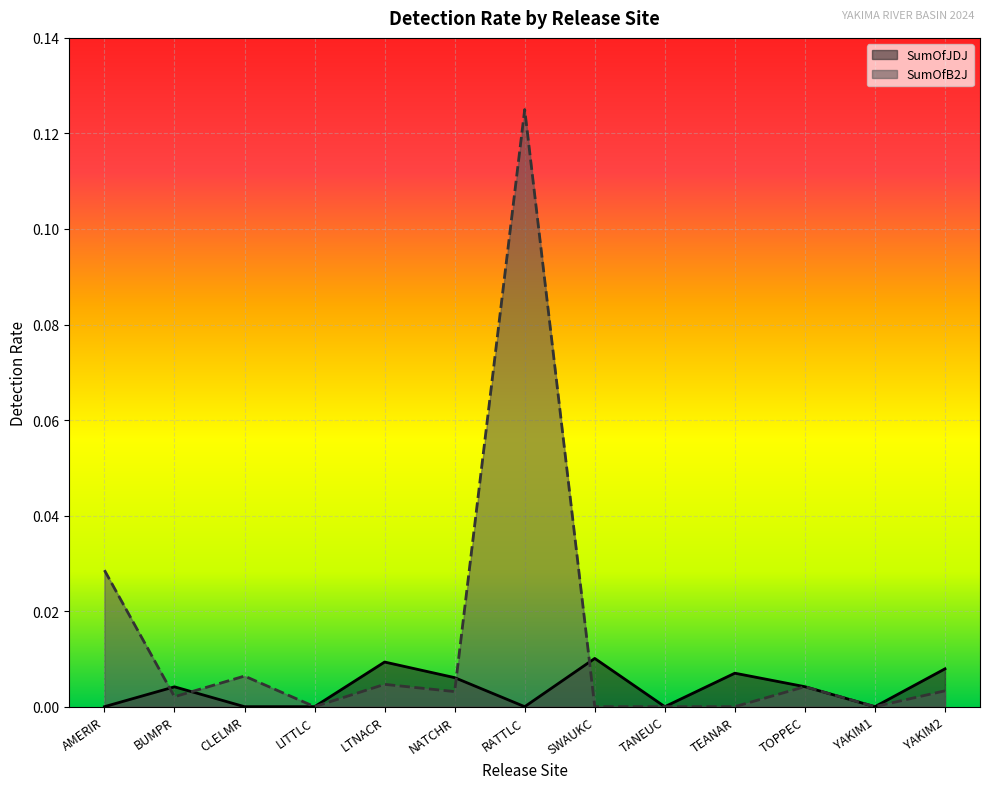

Reading right to left, list all the values displayed in this chart.

SumOfJDJ: YAKIM2=0.0	YAKIM1=0.0	TOPPEC=0.0	TEANAR=0.0	TANEUC=0.0	SWAUKC=0.0	RATTLC=0.0	NATCHR=0.0	LTNACR=0.0	LITTLC=0.0	CLELMR=0.0	BUMPR=0.0	AMERIR=0.0
SumOfB2J: YAKIM2=0.0	YAKIM1=0.0	TOPPEC=0.0	TEANAR=0.0	TANEUC=0.0	SWAUKC=0.0	RATTLC=0.1	NATCHR=0.0	LTNACR=0.0	LITTLC=0.0	CLELMR=0.0	BUMPR=0.0	AMERIR=0.0